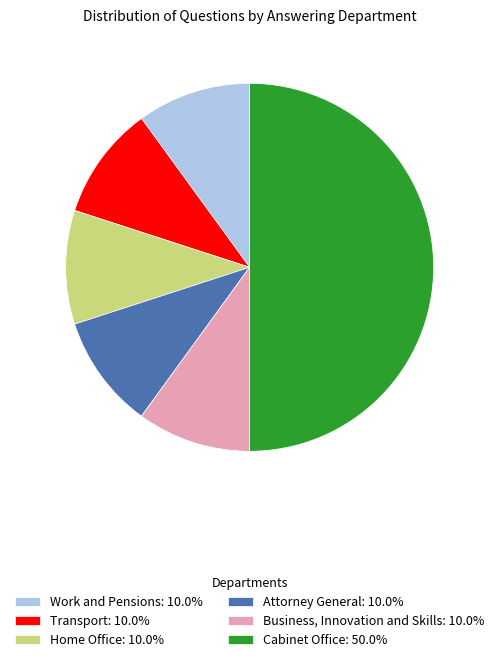

Count the number of slices in the pie.

6